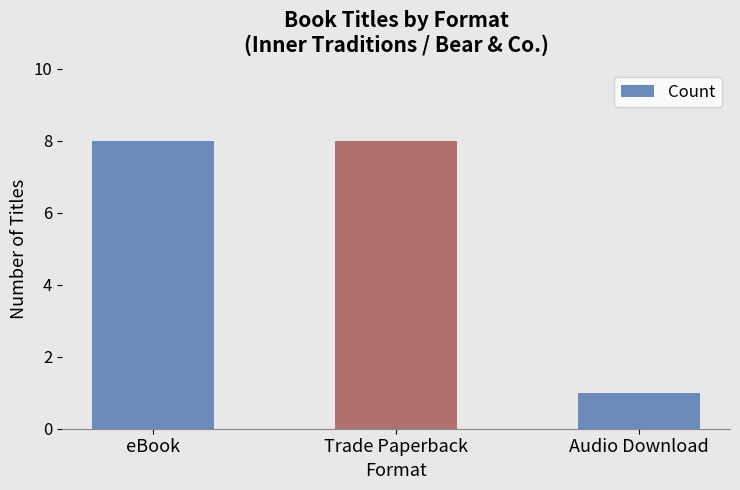

Read the value at eBook.

8